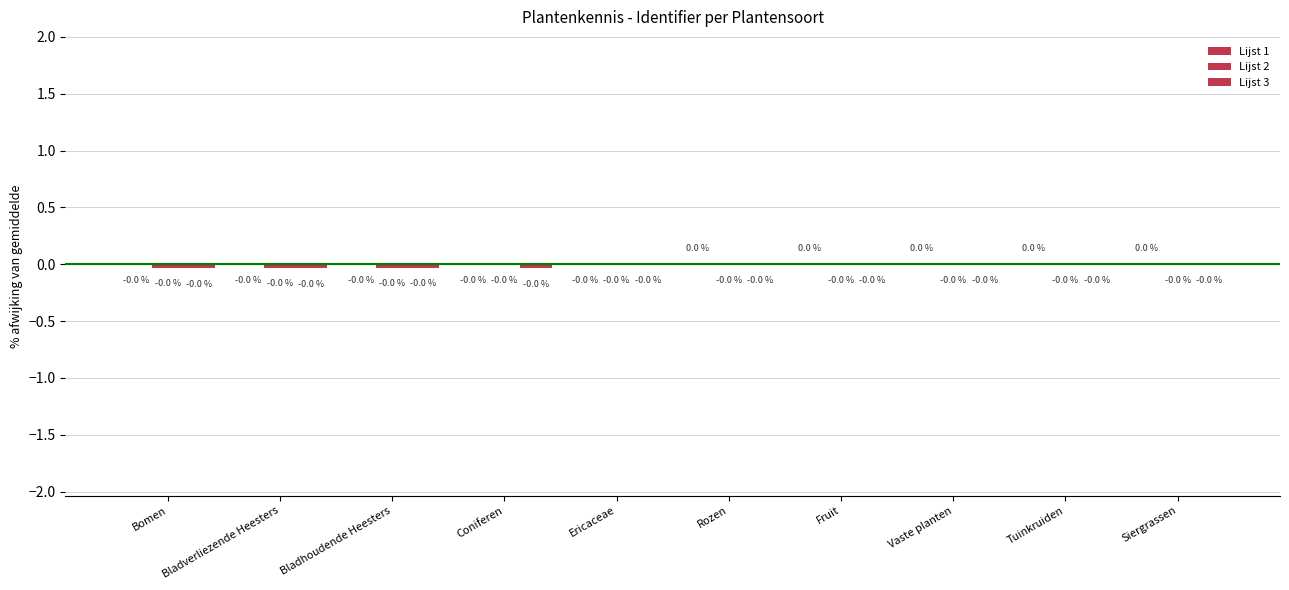

How many groups of bars are there?

10